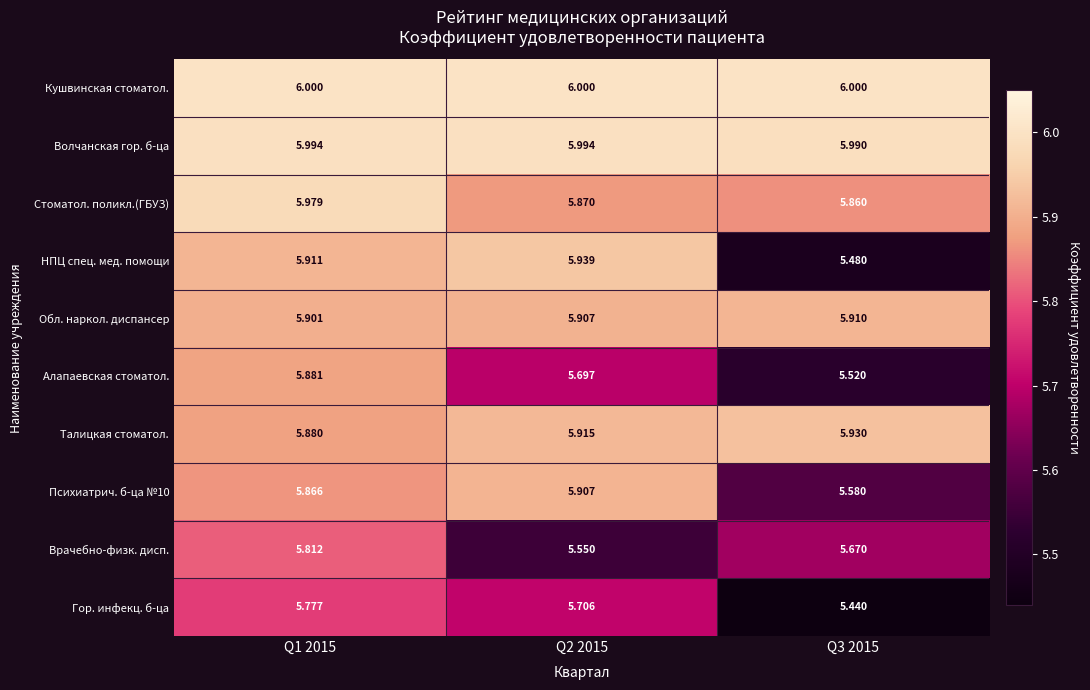

What is the spread (max minus min) of values at Q1 2015?

0.2